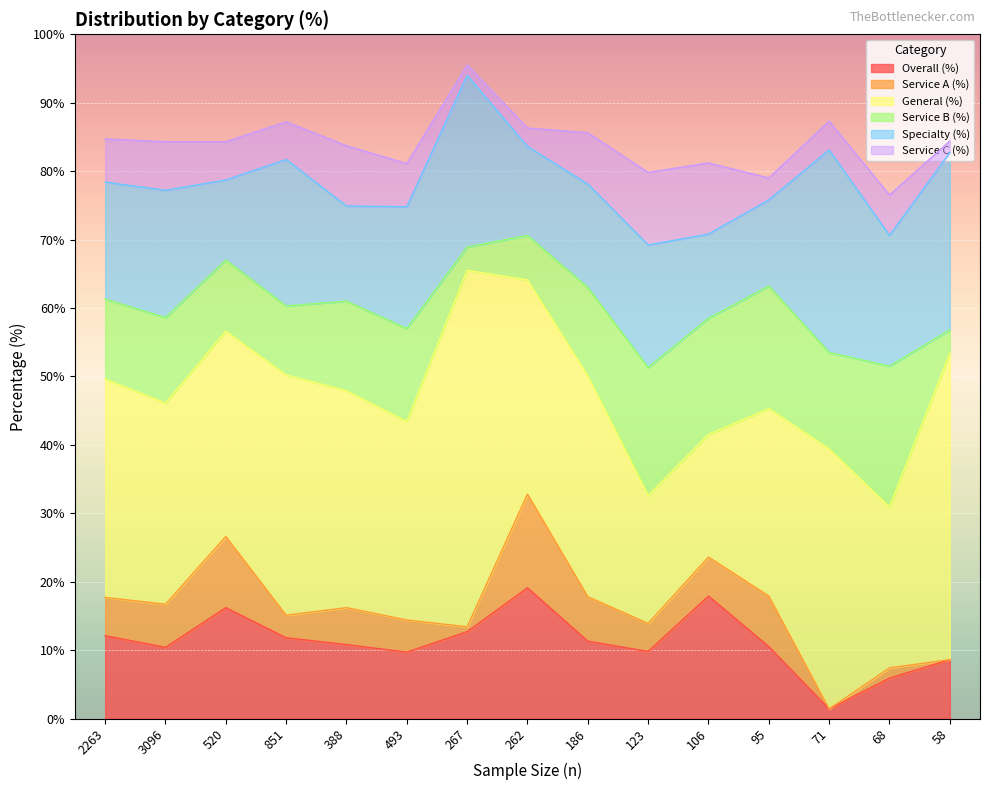

True or false: col5 has more than 1 interior local peaks.

True